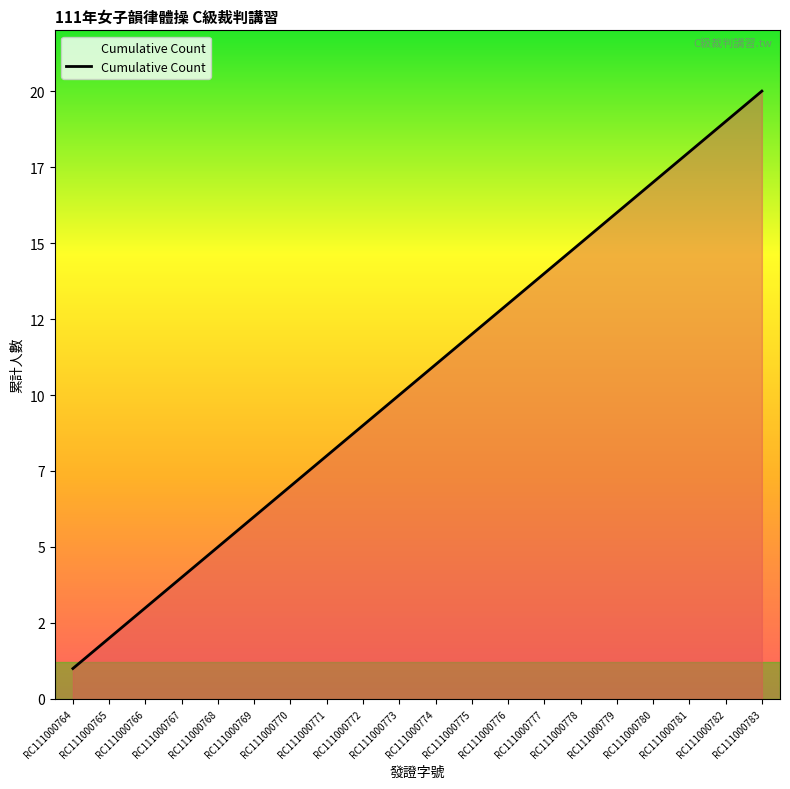

Does the chart display data point markers on the line(s)?

No